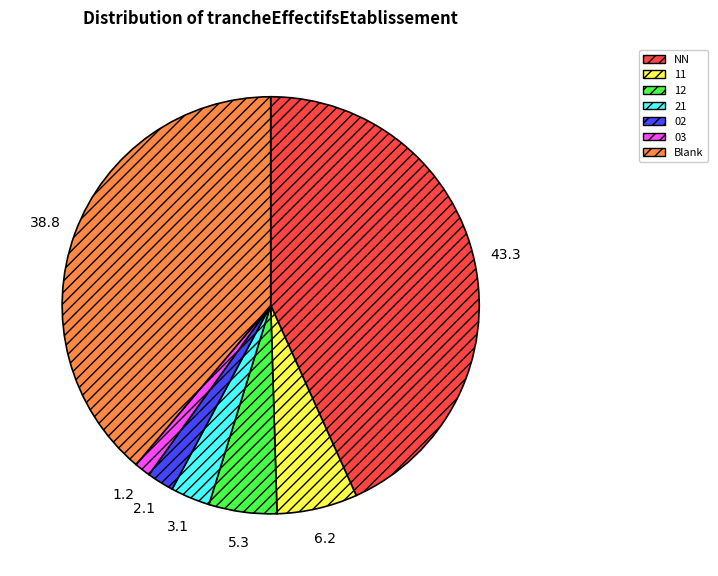

Does any single category account for the majority?

No